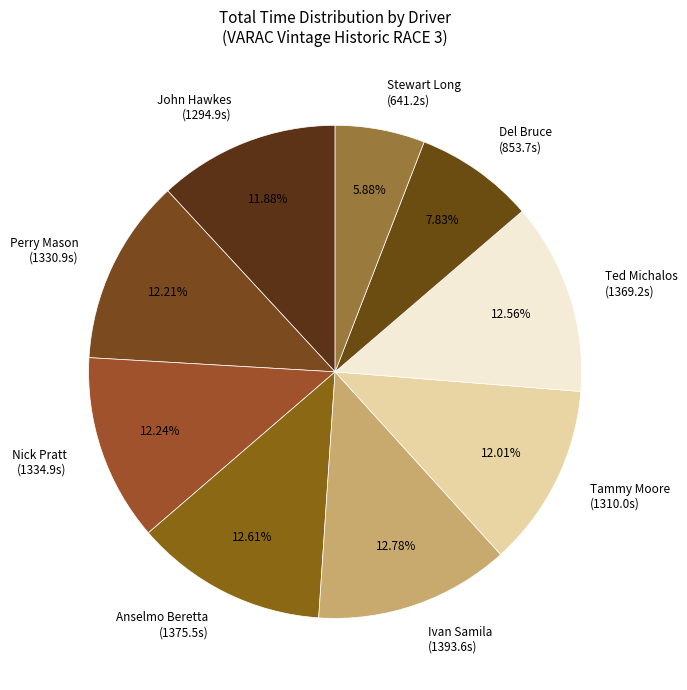

Does any single category account for the majority?

No